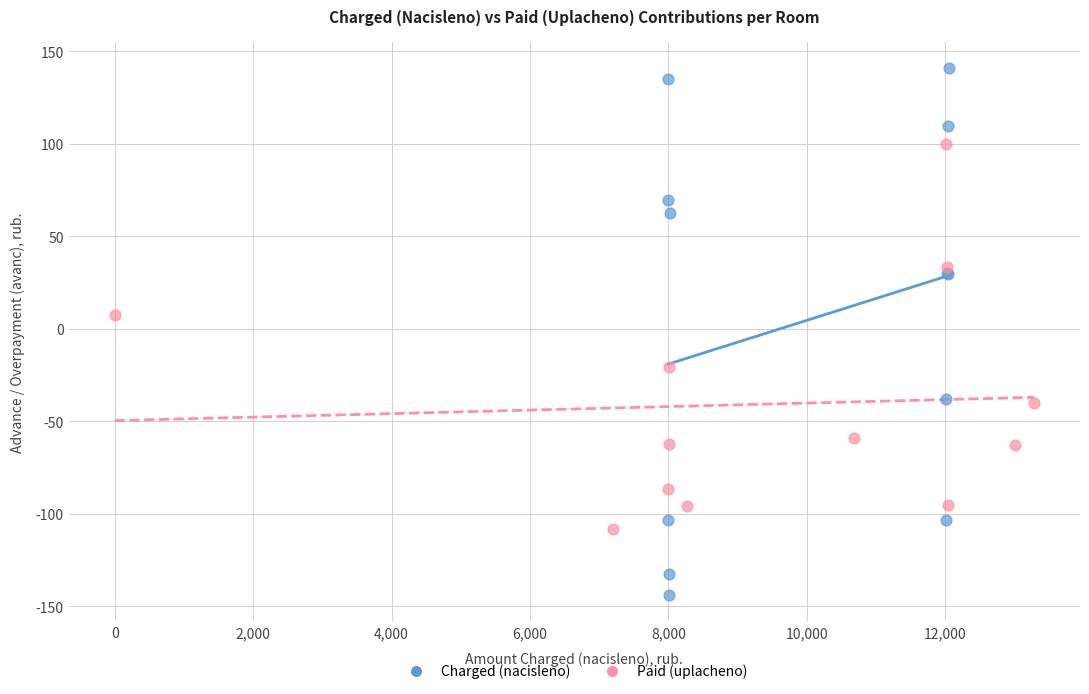

Which series has the largest Y range (max minus min)?

Charged (nacisleno)